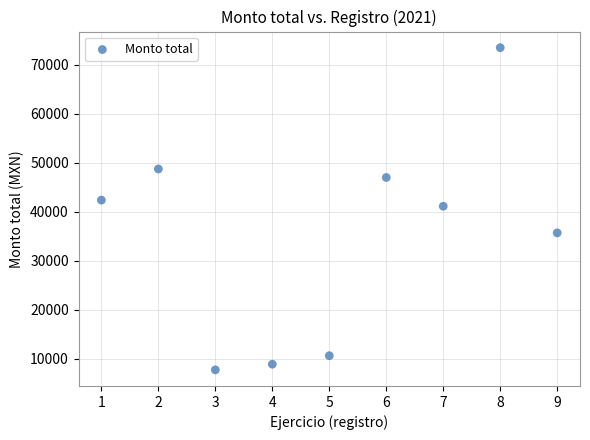

What is the range of Y values (max minus min)?

65772.4